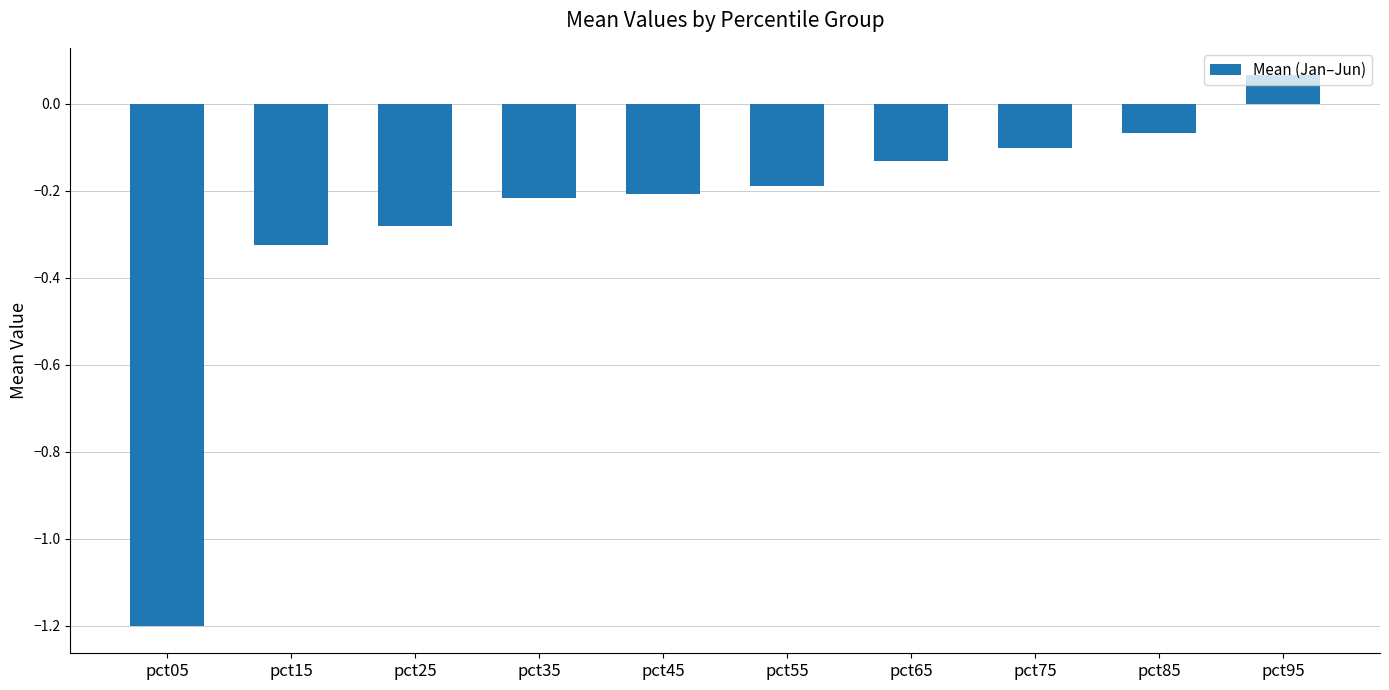

What is the value of the 1st bar from the left?

-1.2